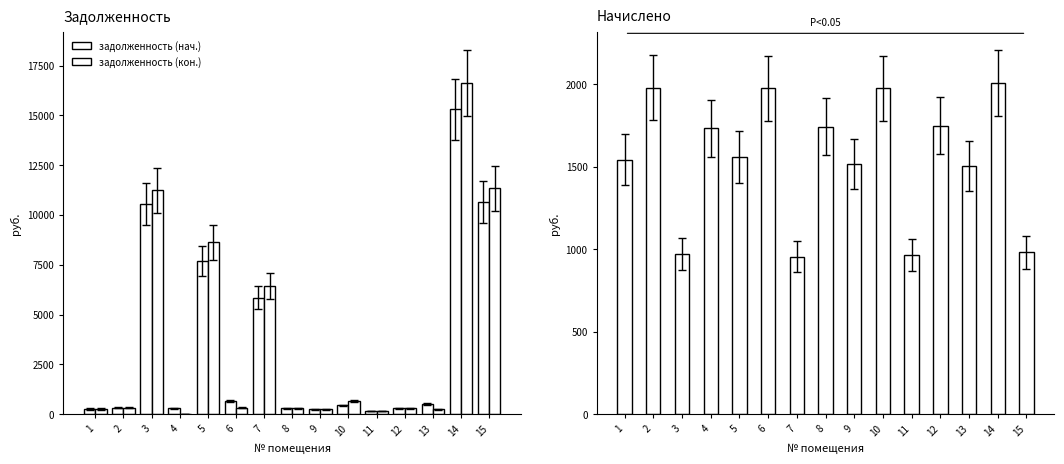

The value of начислено at 4 is 813.0. True or false?

False